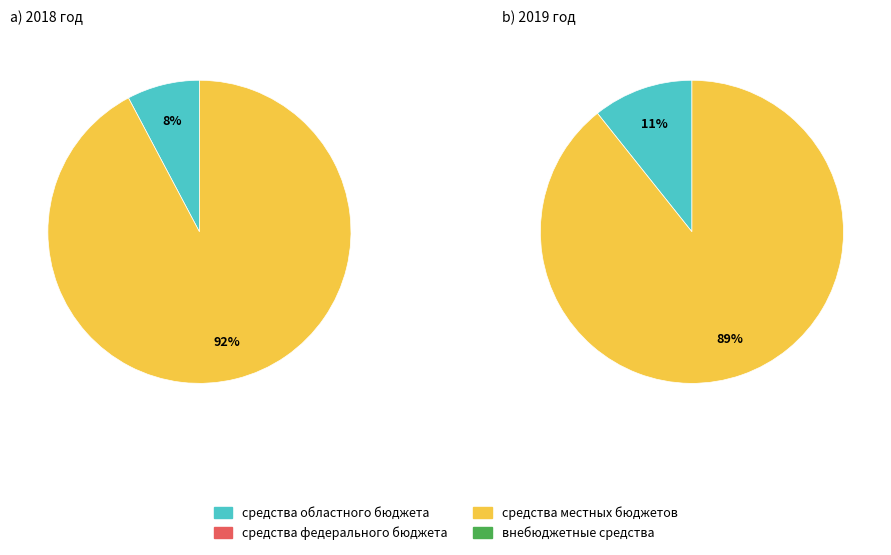

Combined, what portion of the pie is внебюджетные средства and средства областного бюджета?

7.8%